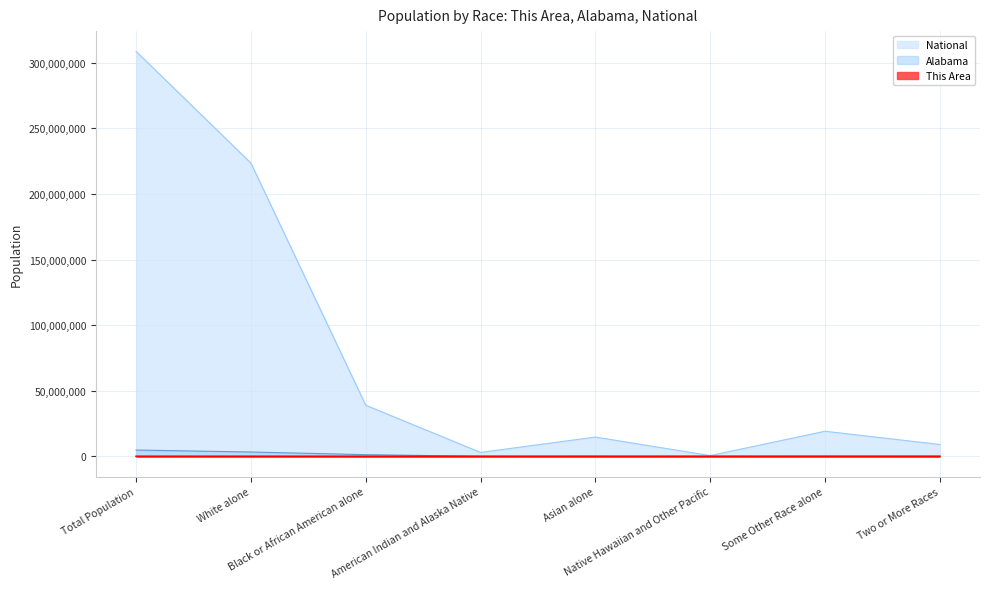

How many interior local valleys does the Alabama series have?

2